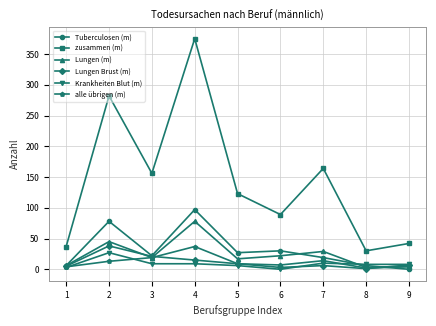

What is the value of the Tuberculosen (m) point at the 6th from the left?

30